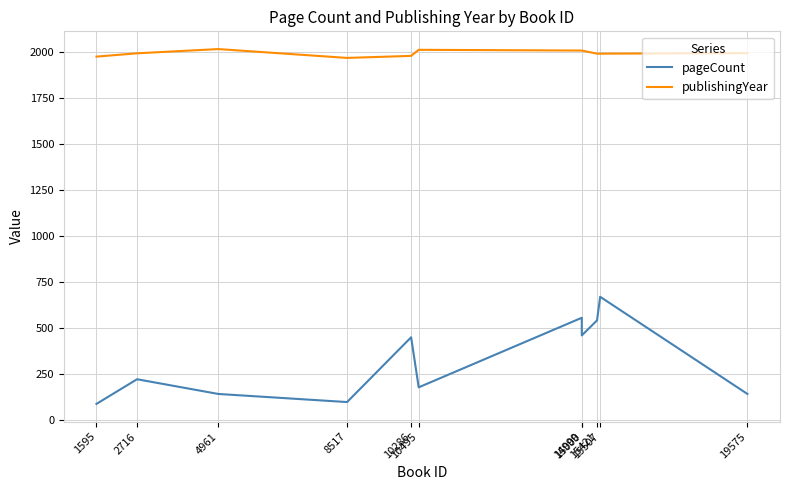

How many categories are shown in the chart?

11